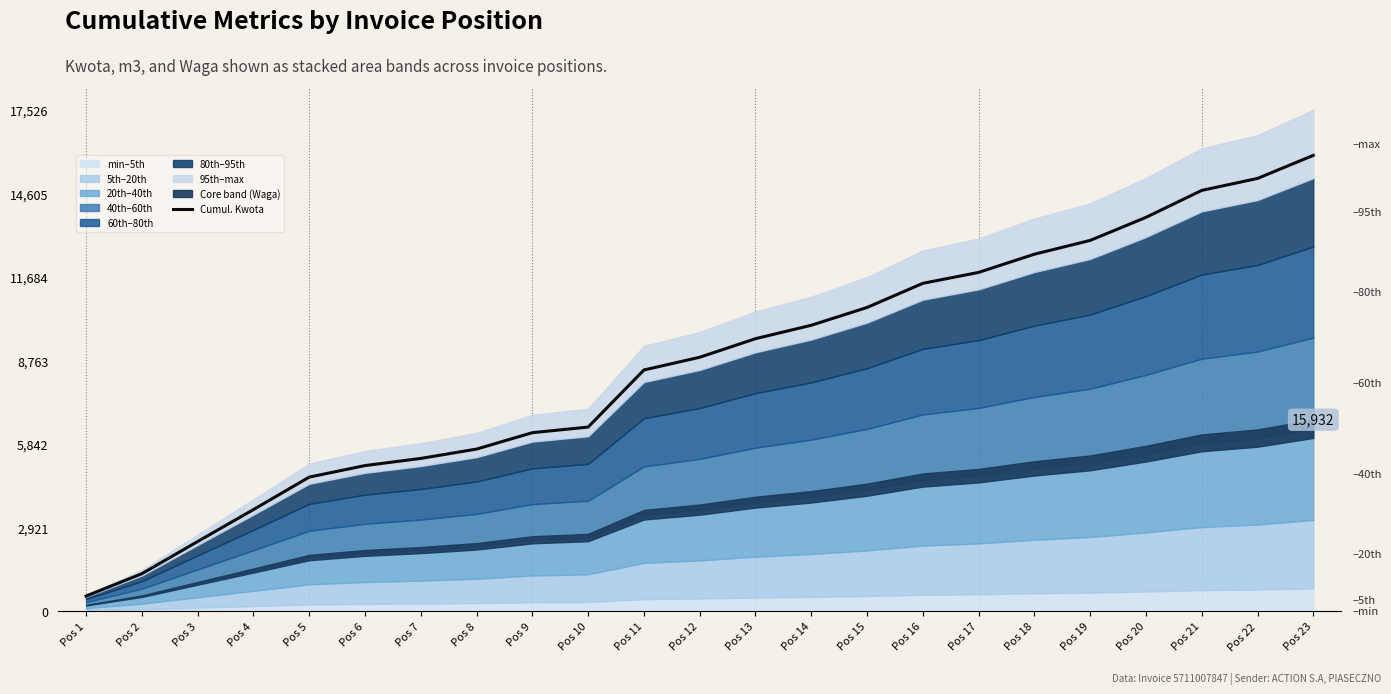

Reading left to right, extract all data points from this chart.

528.4	1310.7	2435.6	3551.7	4686.6	5089.6	5339.2	5666.0	6239.3	6435.4	8430.3	8875.4	9524.7	9993.8	10616.5	11460.0	11841.4	12478.0	12960.1	13765.8	14708.4	15127.0	15932.8